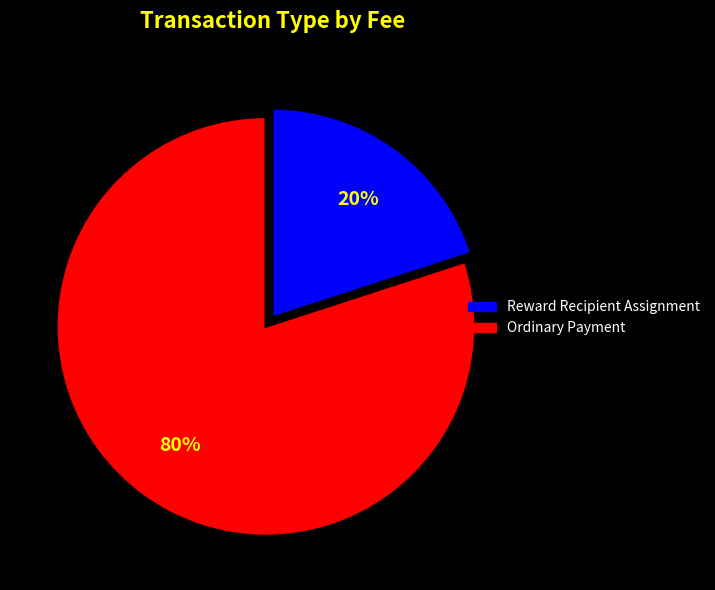

Is there any slice that represents more than half of the pie?

Yes